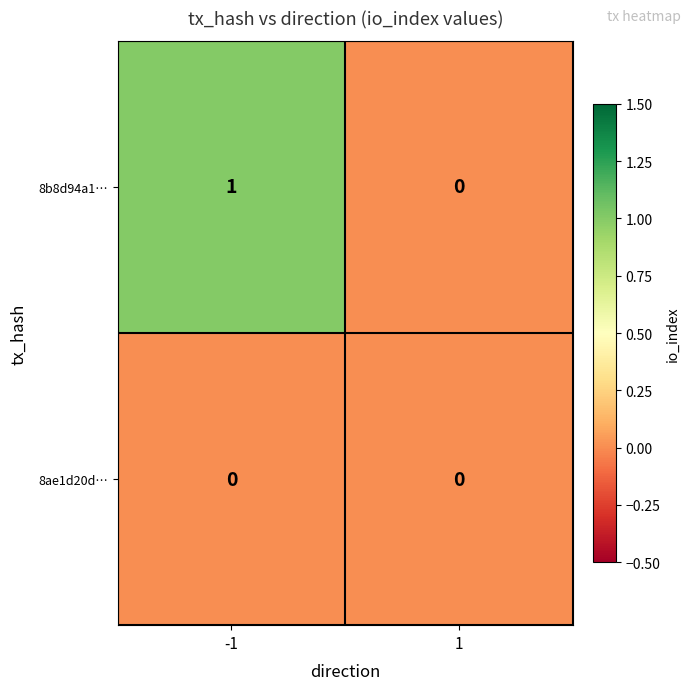

List the series in order of their overall mean, lowest first.

8ae1d20d…, 8b8d94a1…